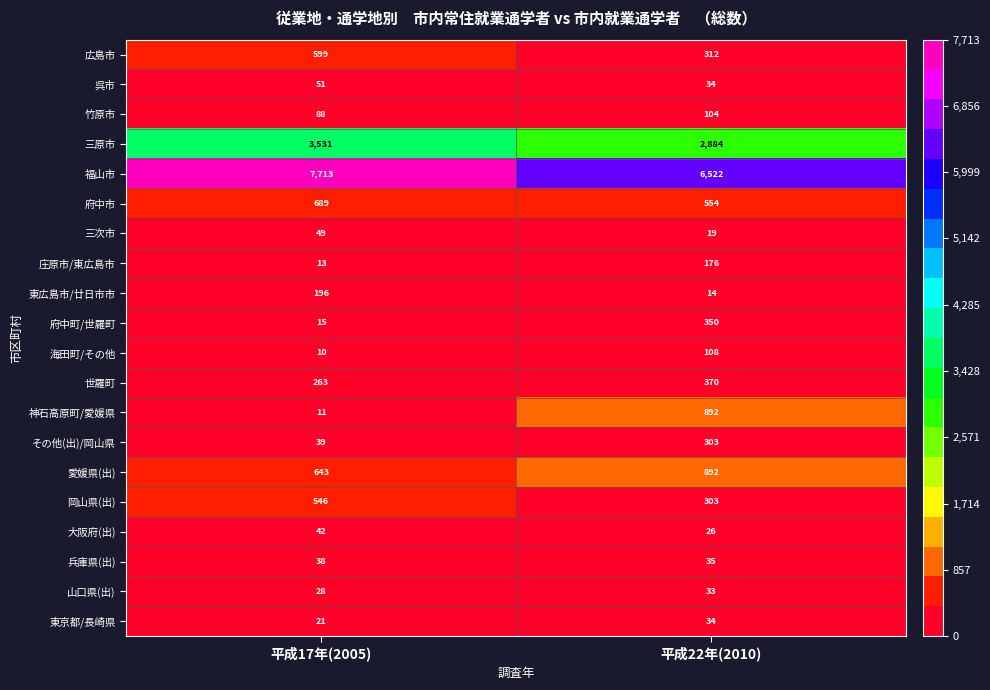

Is it true that 世羅町 equals 370 at 平成22年(2010)?

True